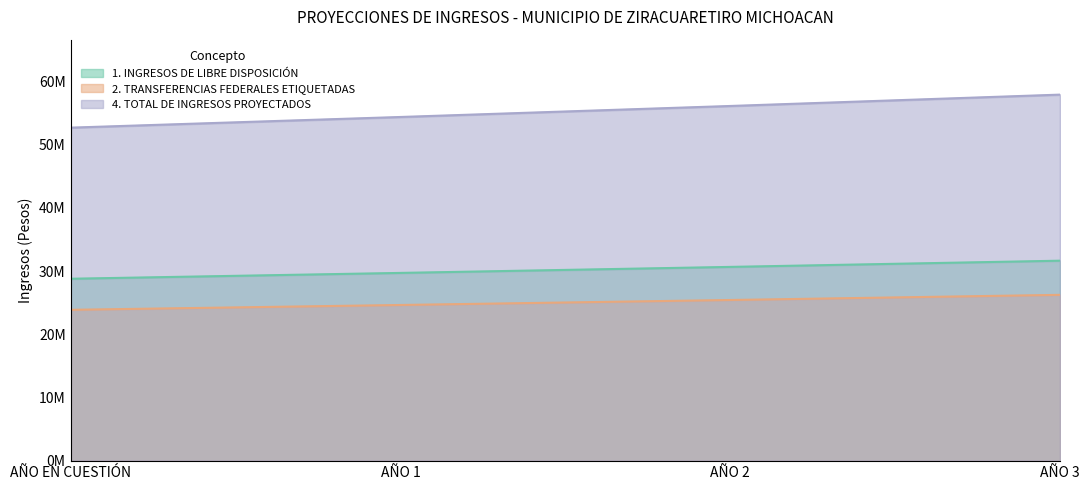

Which label corresponds to the smallest value in the chart?

AÑO EN CUESTIÓN